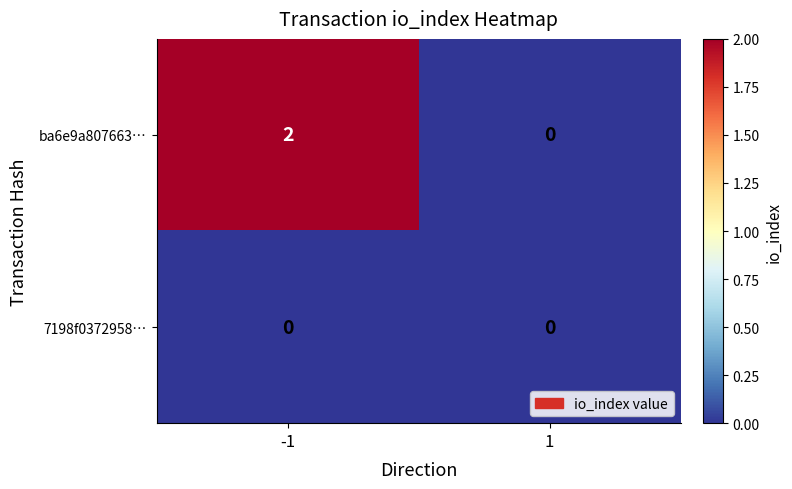

At which category is the sum across all series the highest?

-1